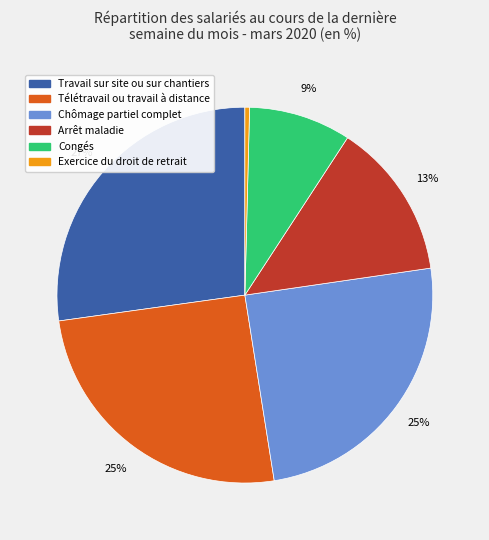

Does Arrêt maladie represent more than half of the total?

No